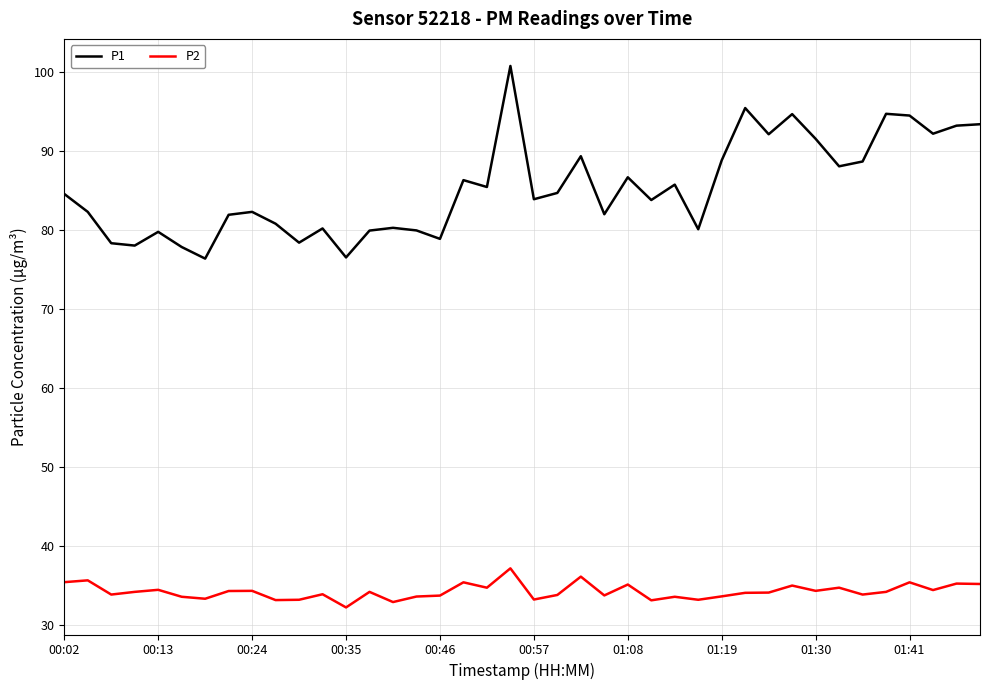

True or false: P1 and P2 cross at least once.

False